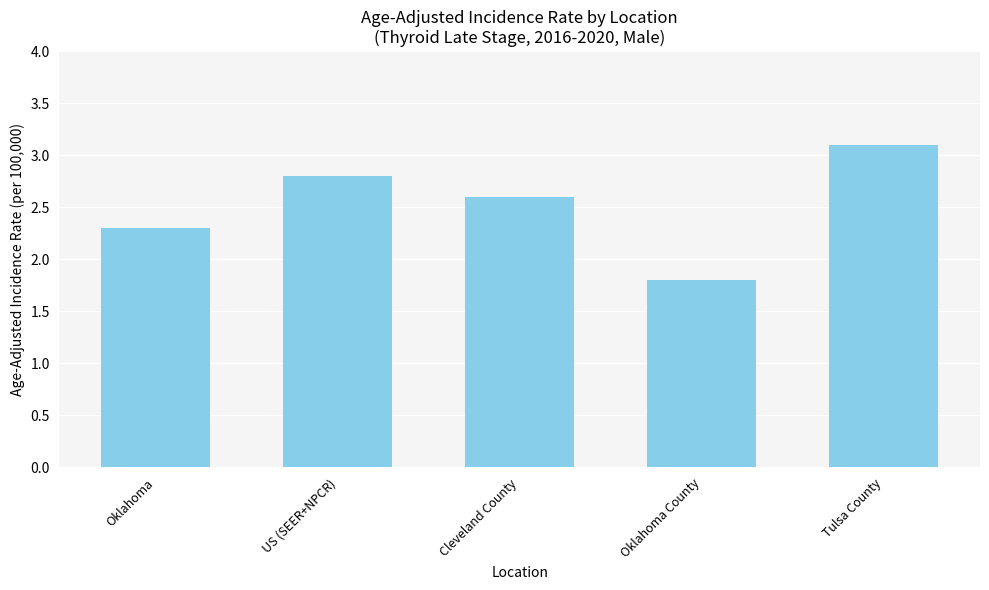

How many distinct data groups are displayed?

1